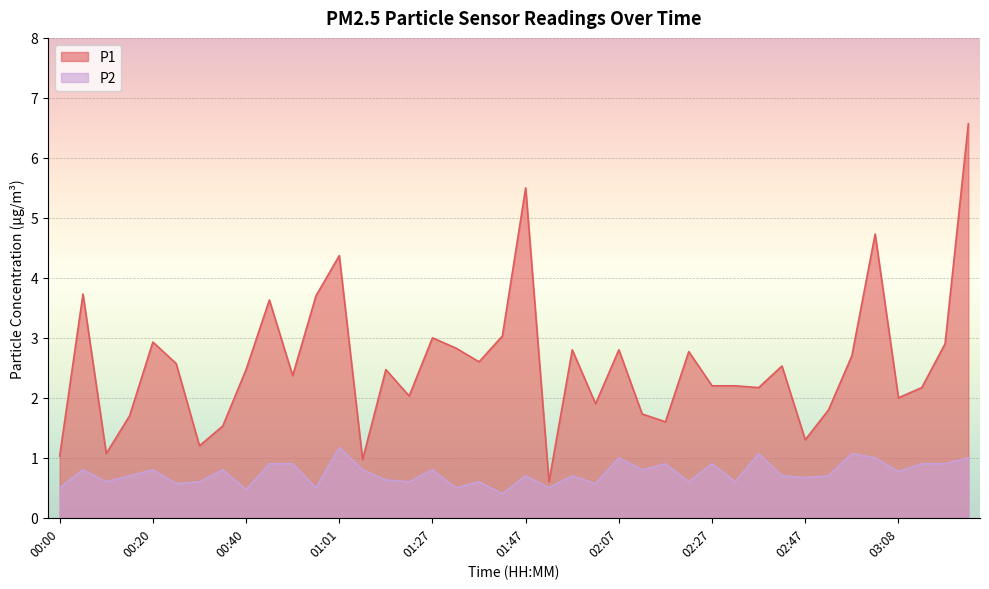

Reading left to right, transcribe all the data shown in this chart.

P1: 00:00=1.0	00:05=3.7	00:10=1.1	00:15=1.7	00:20=2.9	00:25=2.6	00:30=1.2	00:35=1.5	00:40=2.5	00:45=3.6	00:51=2.4	00:56=3.7	01:01=4.4	01:06=1.0	01:11=2.5	01:16=2.0	01:27=3.0	01:32=2.8	01:37=2.6	01:42=3.0	01:47=5.5	01:52=0.6	01:57=2.8	02:02=1.9	02:07=2.8	02:12=1.7	02:17=1.6	02:22=2.8	02:27=2.2	02:32=2.2	02:37=2.2	02:42=2.5	02:47=1.3	02:52=1.8	02:57=2.7	03:03=4.7	03:08=2.0	03:13=2.2	03:18=2.9	03:23=6.6
P2: 00:00=0.5	00:05=0.8	00:10=0.6	00:15=0.7	00:20=0.8	00:25=0.6	00:30=0.6	00:35=0.8	00:40=0.5	00:45=0.9	00:51=0.9	00:56=0.5	01:01=1.2	01:06=0.8	01:11=0.6	01:16=0.6	01:27=0.8	01:32=0.5	01:37=0.6	01:42=0.4	01:47=0.7	01:52=0.5	01:57=0.7	02:02=0.6	02:07=1.0	02:12=0.8	02:17=0.9	02:22=0.6	02:27=0.9	02:32=0.6	02:37=1.1	02:42=0.7	02:47=0.7	02:52=0.7	02:57=1.1	03:03=1.0	03:08=0.8	03:13=0.9	03:18=0.9	03:23=1.0